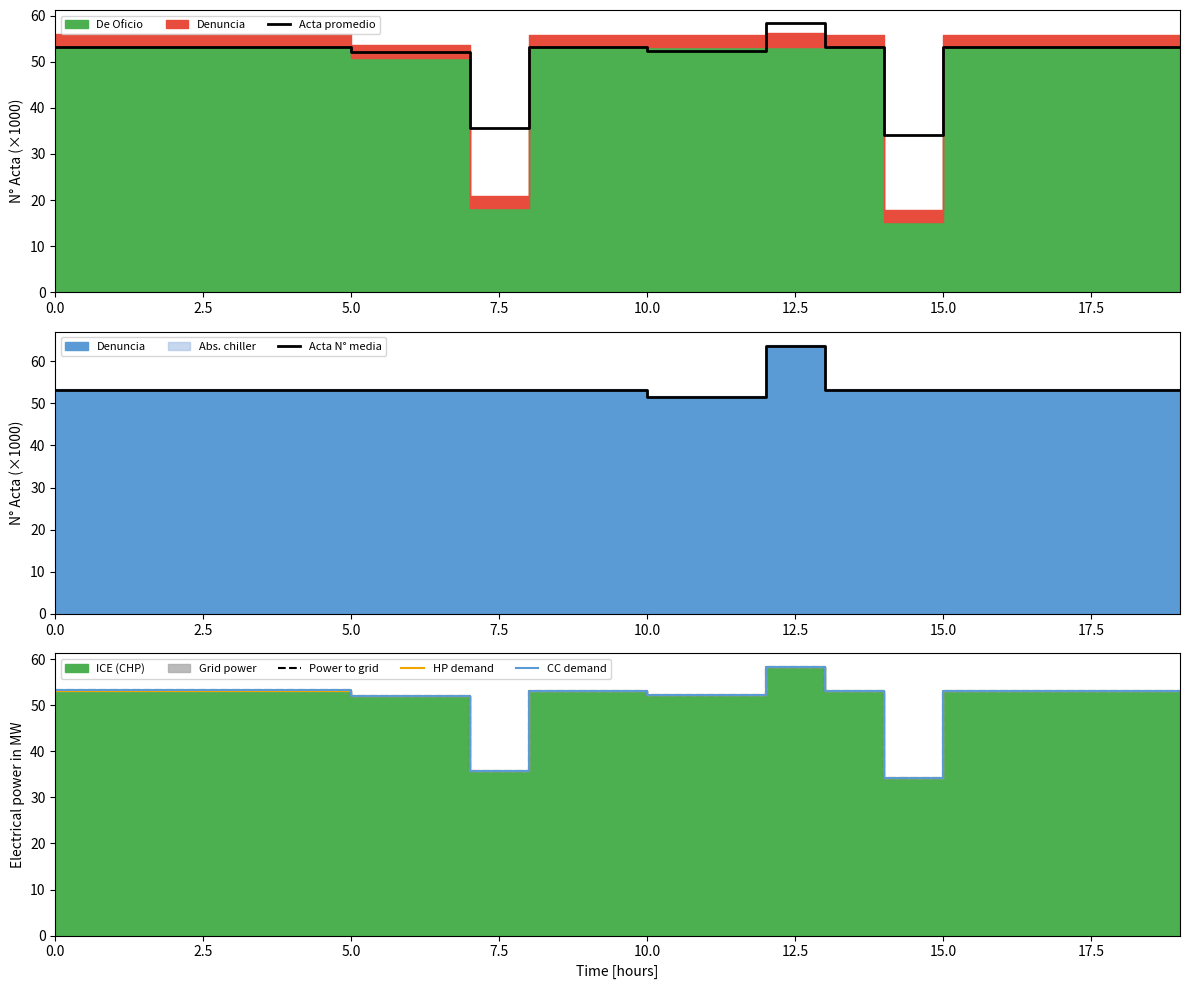

Is it true that HP demand equals 52.0 at 5.0?

True